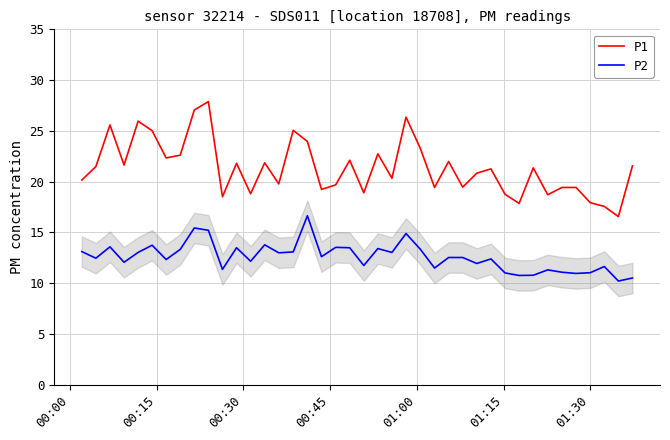

What is the smallest value displayed?

10.2